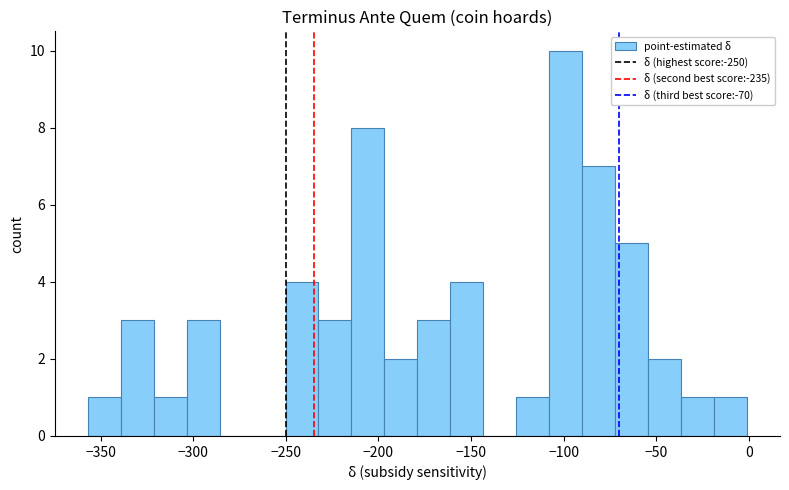

Around what value on the x-axis is the tallest bar? Give the approximate position of its centre, as read against the axis.

-100